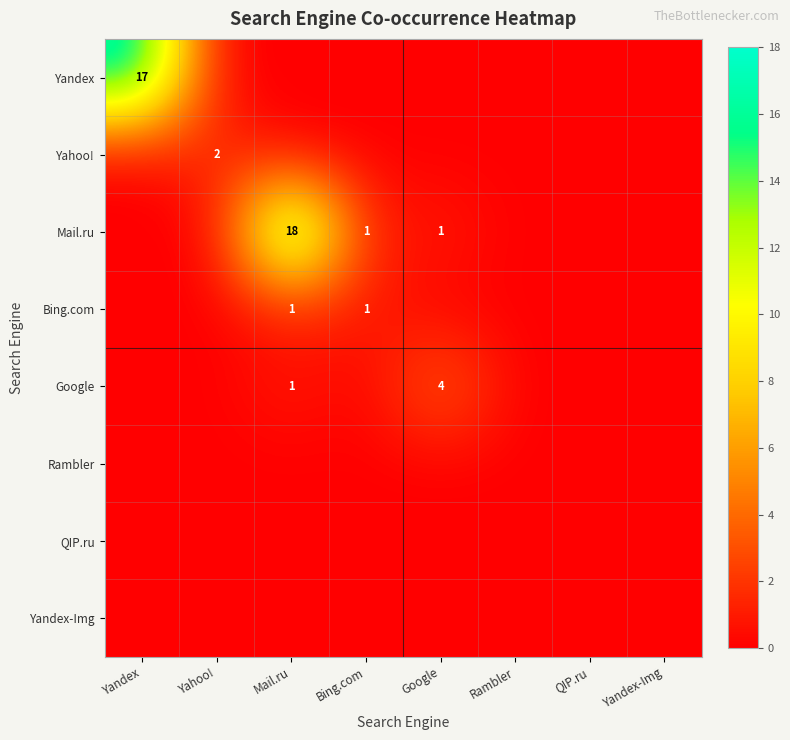

Is it true that Yahoo! equals 2 at Yahoo!?

True